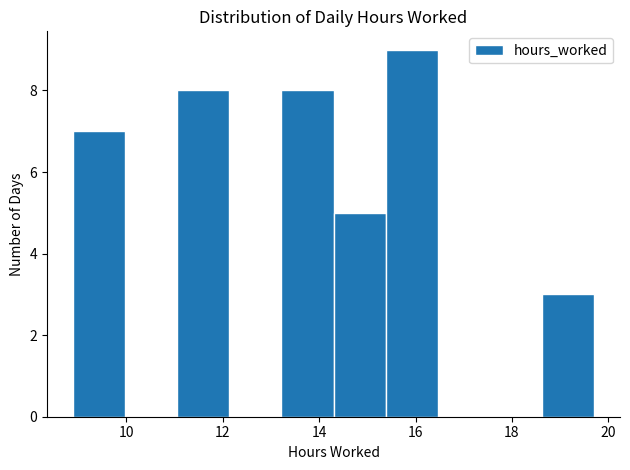

Reading left to right, transcribe this chart: for each bar, give the range it covers on the x-axis and its height. Neither the bar edges nor the heights are printed on the chart, so give them approximately, as read against the axes.

8.90 to 9.98: 7
9.98 to 11.06: 0
11.06 to 12.14: 8
12.14 to 13.22: 0
13.22 to 14.30: 8
14.30 to 15.38: 5
15.38 to 16.46: 9
16.46 to 17.54: 0
17.54 to 18.62: 0
18.62 to 19.70: 3